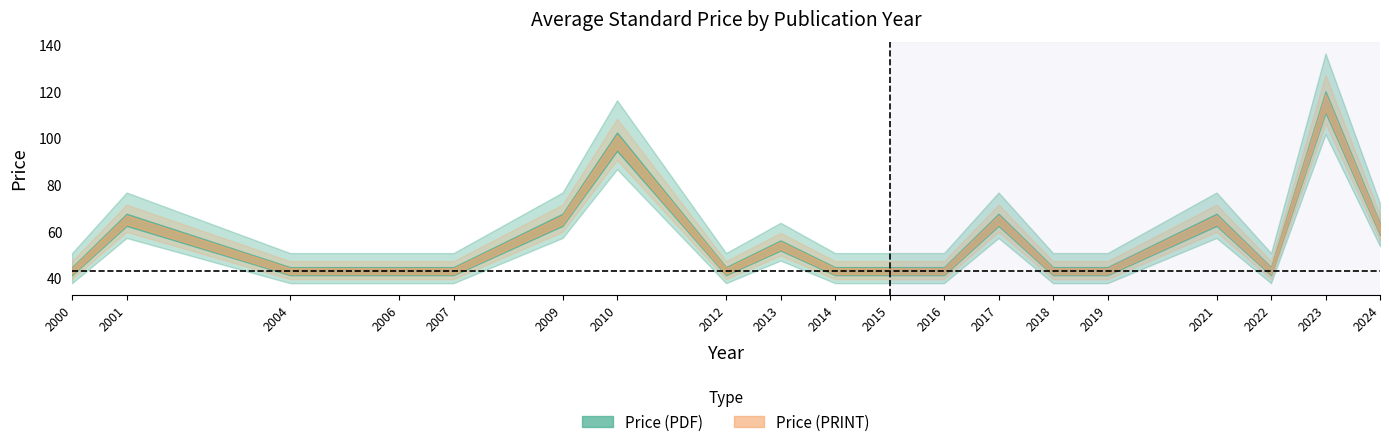

True or false: Price (PDF) has a value of 24.6 at 2000.

False